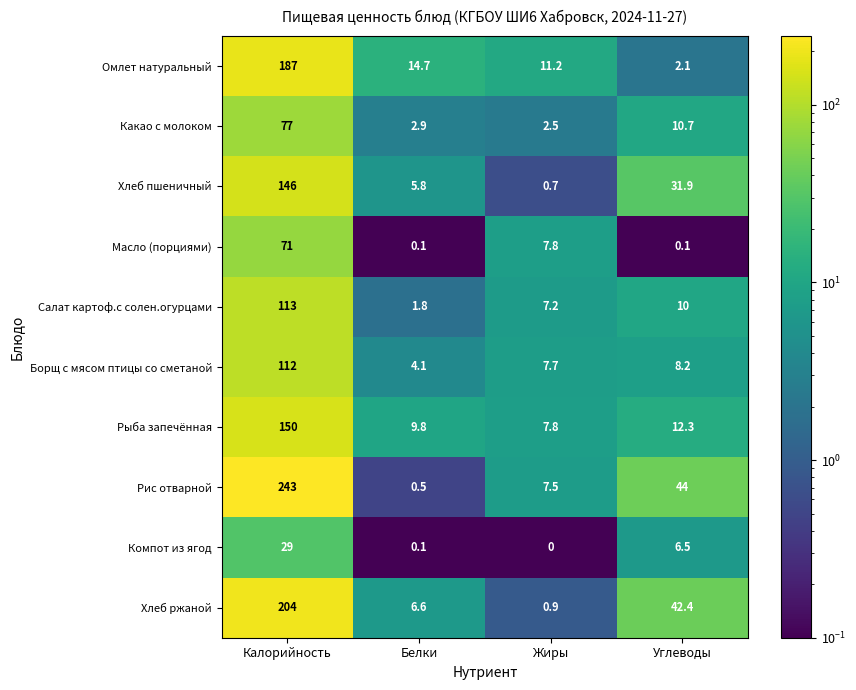

Where is Рыба запечённая nearest to the value 78?

Углеводы